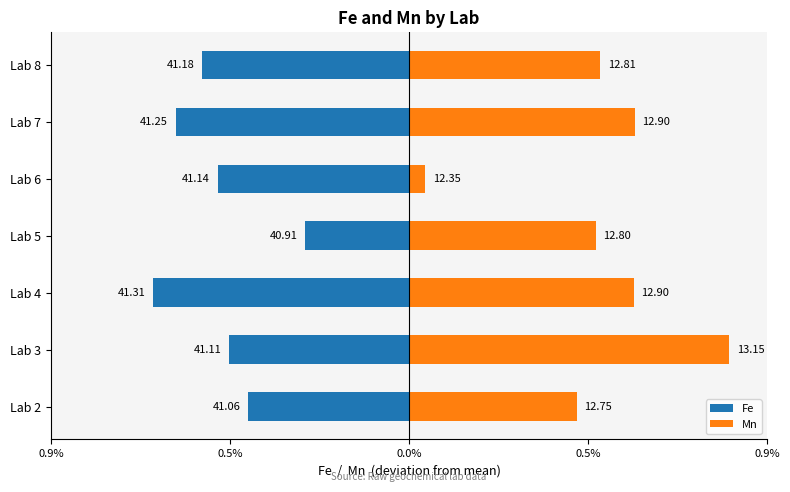

True or false: Fe has a value of -0.2 at Lab 8.

False